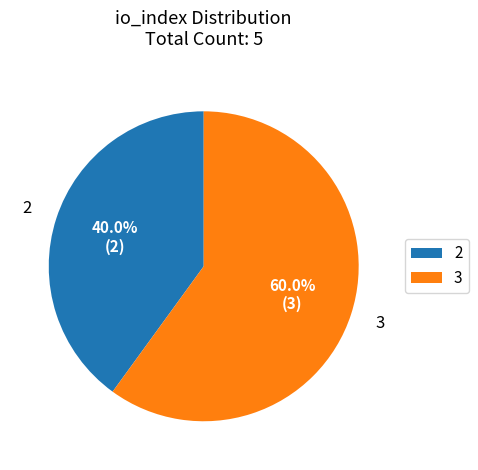

Does any single category account for the majority?

Yes